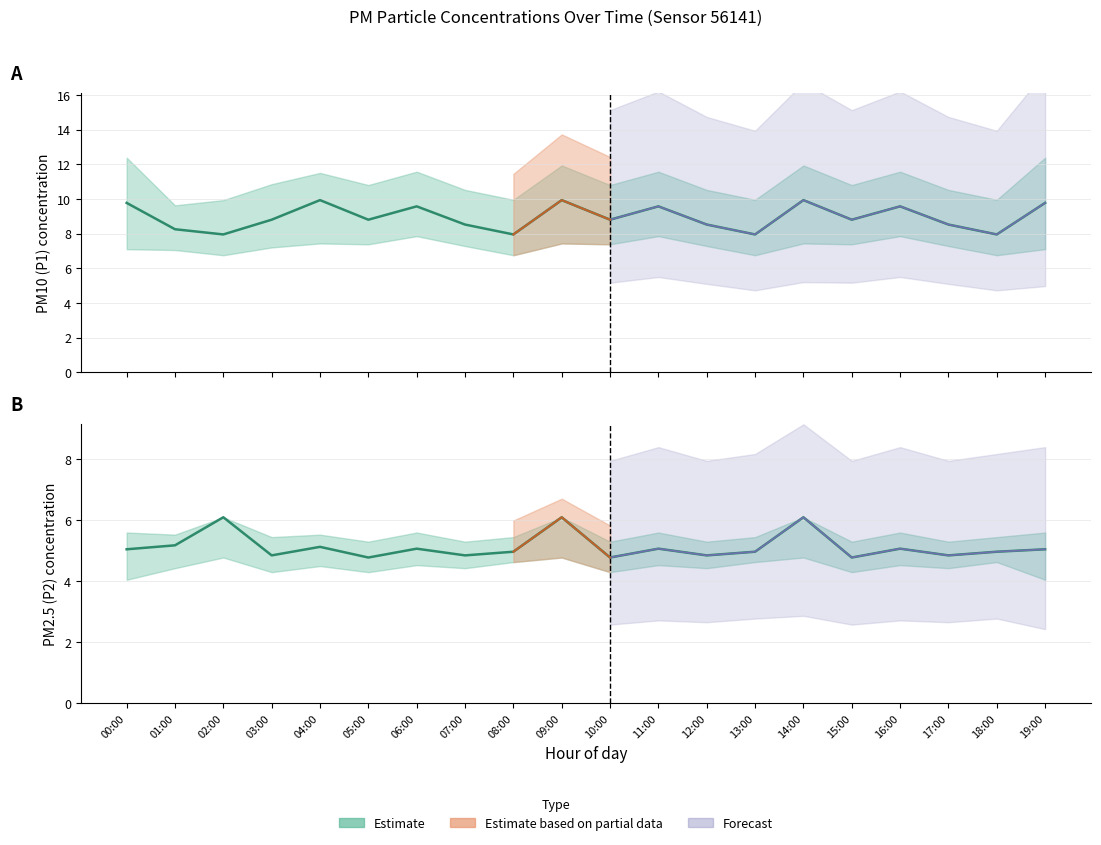

Reading right to left, what are all the values shown in this chart?

P1 (PM10): 9.8	8.0	8.5	9.6	8.8	9.9	8.0	8.5	9.6	8.8	9.9	8.0	8.5	9.6	8.8	9.9	8.8	8.0	8.2	9.8
P2 (PM2.5): 5.0	5.0	4.8	5.1	4.8	6.1	5.0	4.8	5.1	4.8	6.1	5.0	4.8	5.1	4.8	5.1	4.8	6.1	5.2	5.0